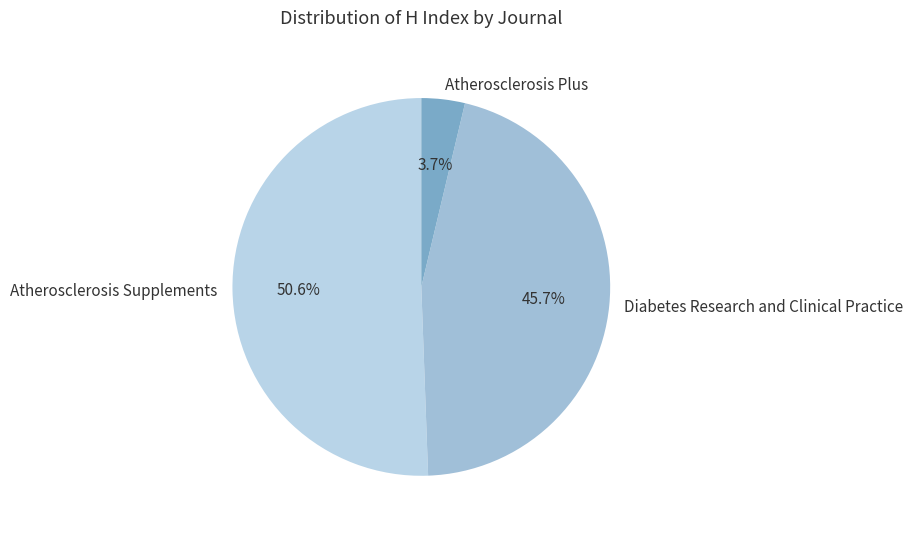

How many segments does this pie chart have?

3